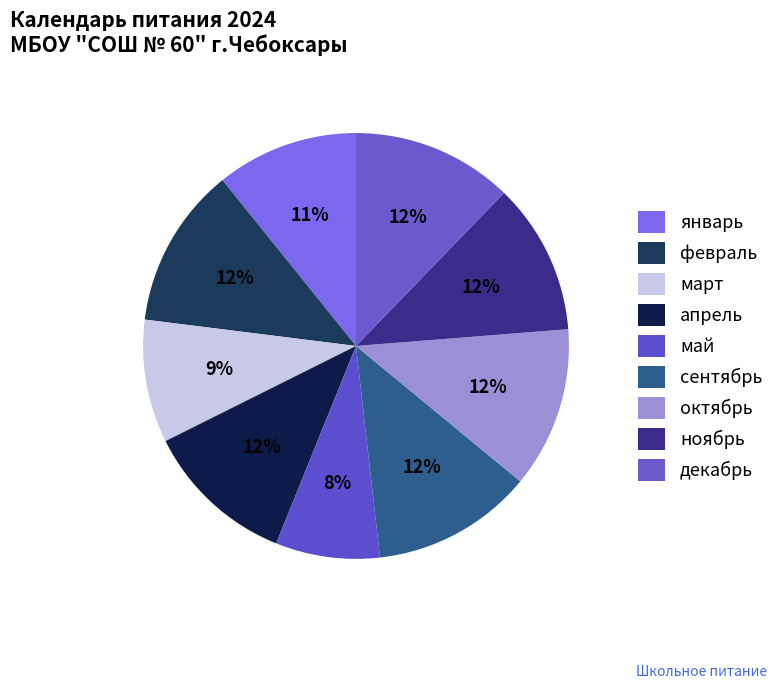

How many slices are in this pie chart?

9